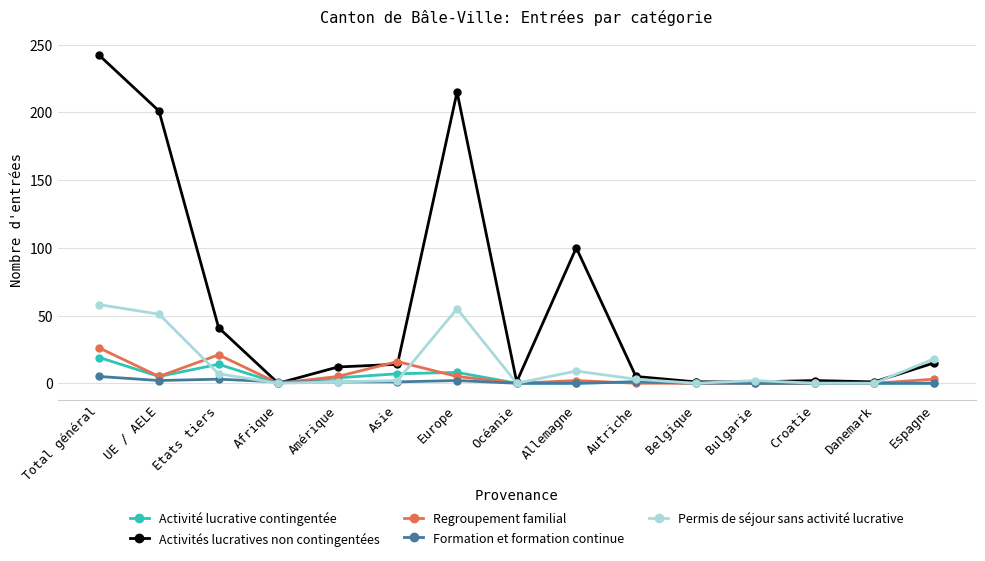

What is the difference between the second highest and second lowest values in the Regroupement familial series?

21